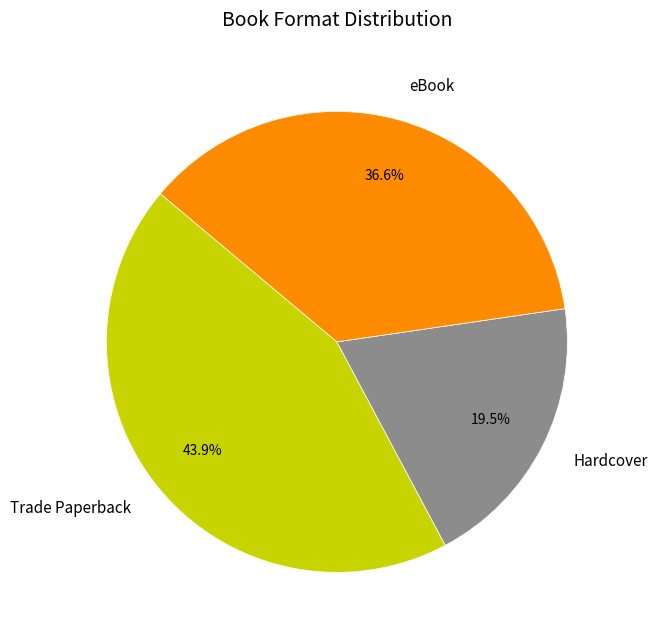

What is the ratio of the value at Hardcover to the value at Trade Paperback?

0.4